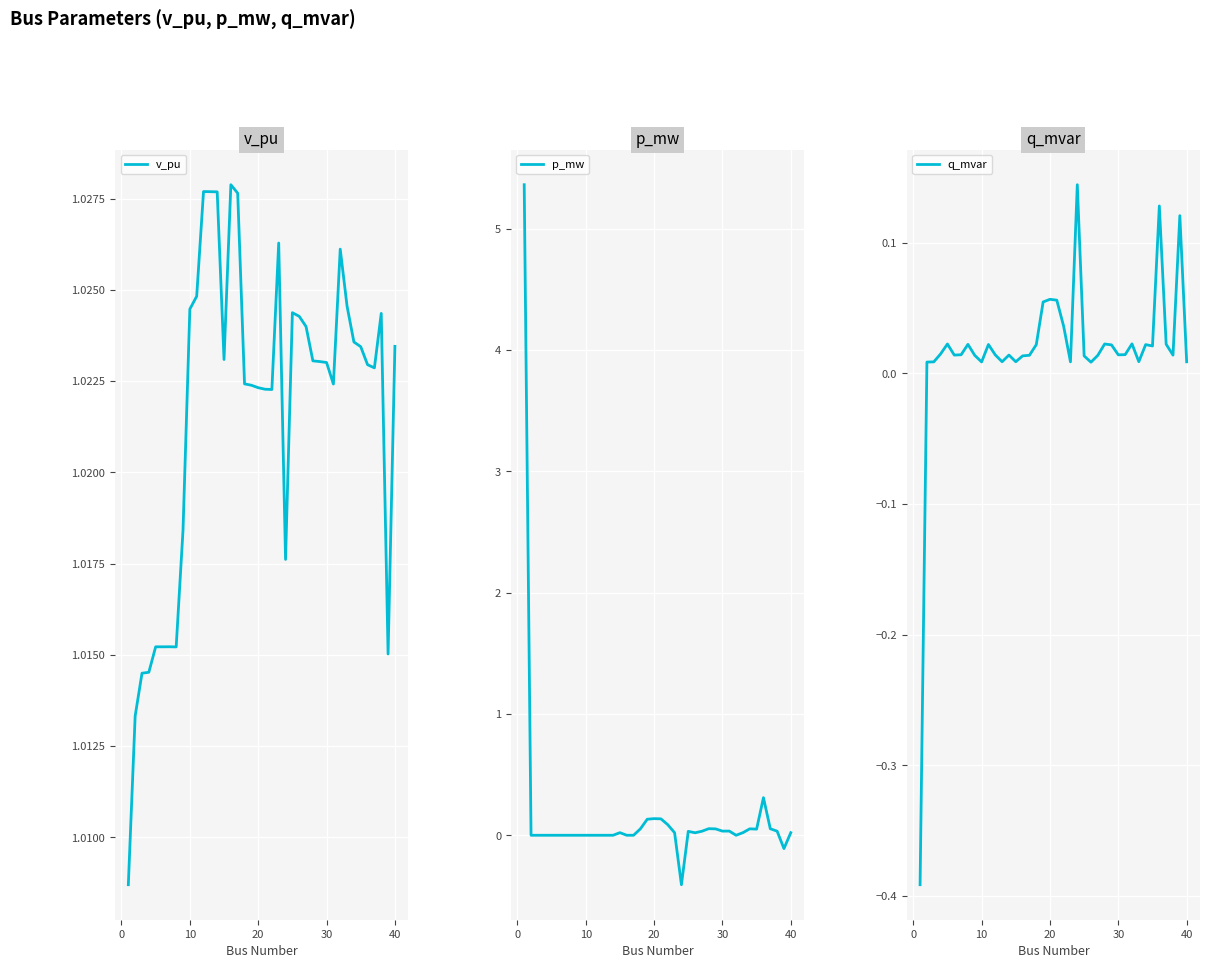

How many lines are shown in the chart?

3